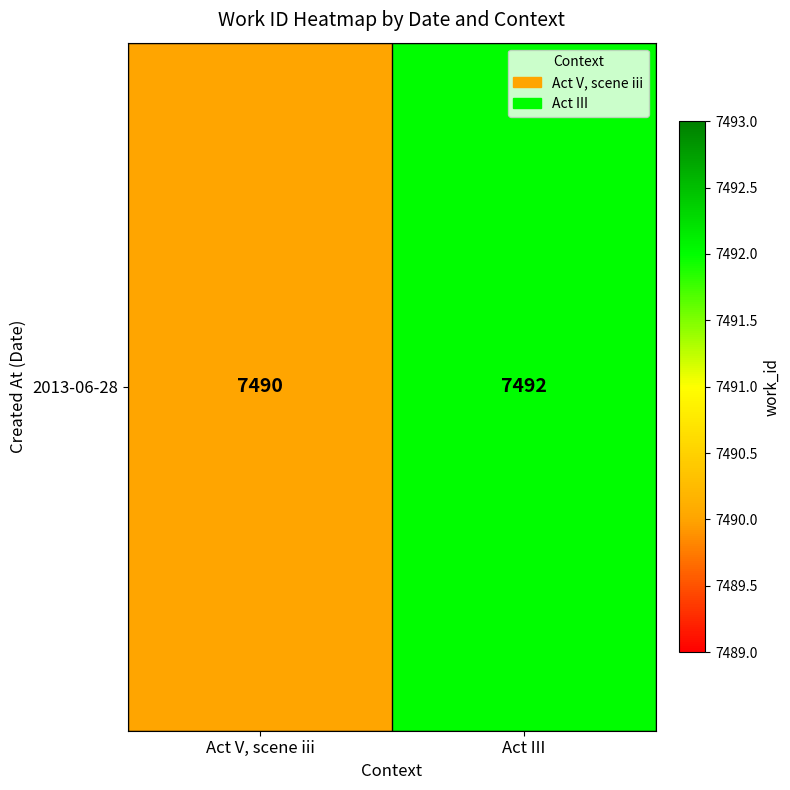

Rank the categories by value from highest to lowest.

Act III, Act V, scene iii